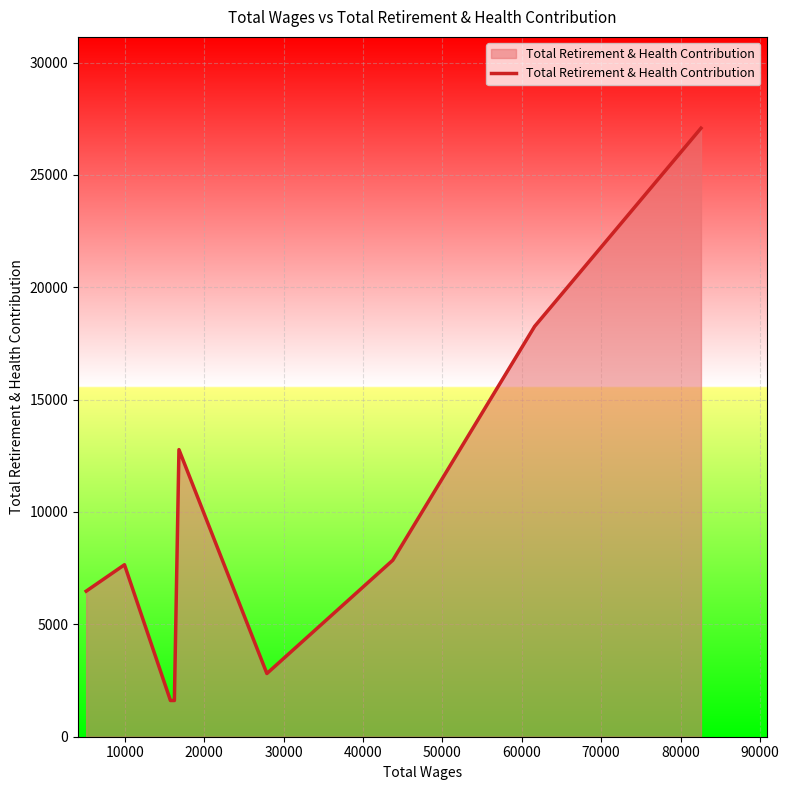

What is the smallest value displayed?

1612